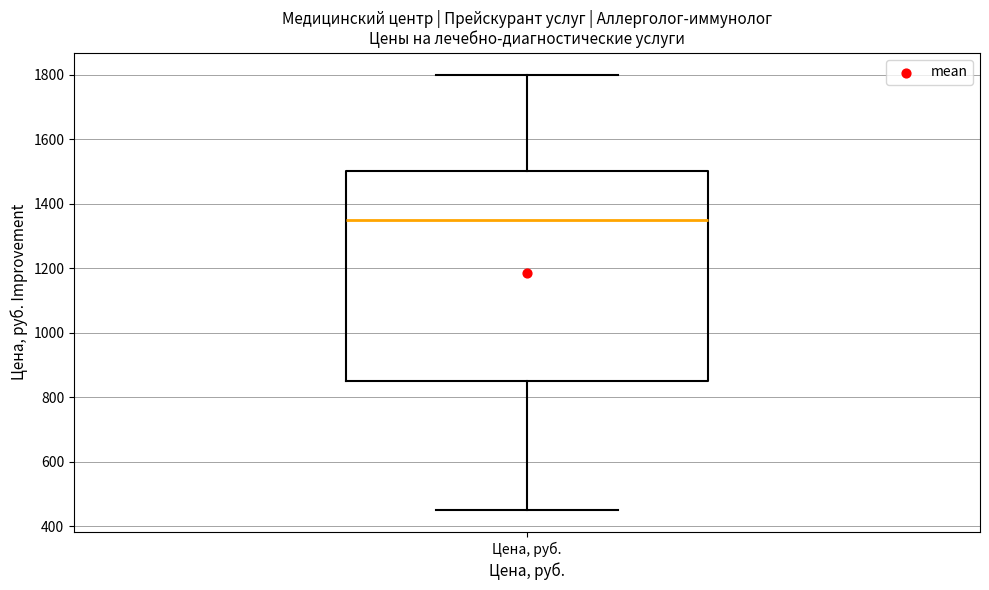

Read this box plot against the y-axis: the position of the median line, the range covered by the box, and the ends of both whiskers. The values are not printed on the chart, so give them approximately, as read against the axis.

median 1360, box 860 to 1500, whiskers 460 to 1800